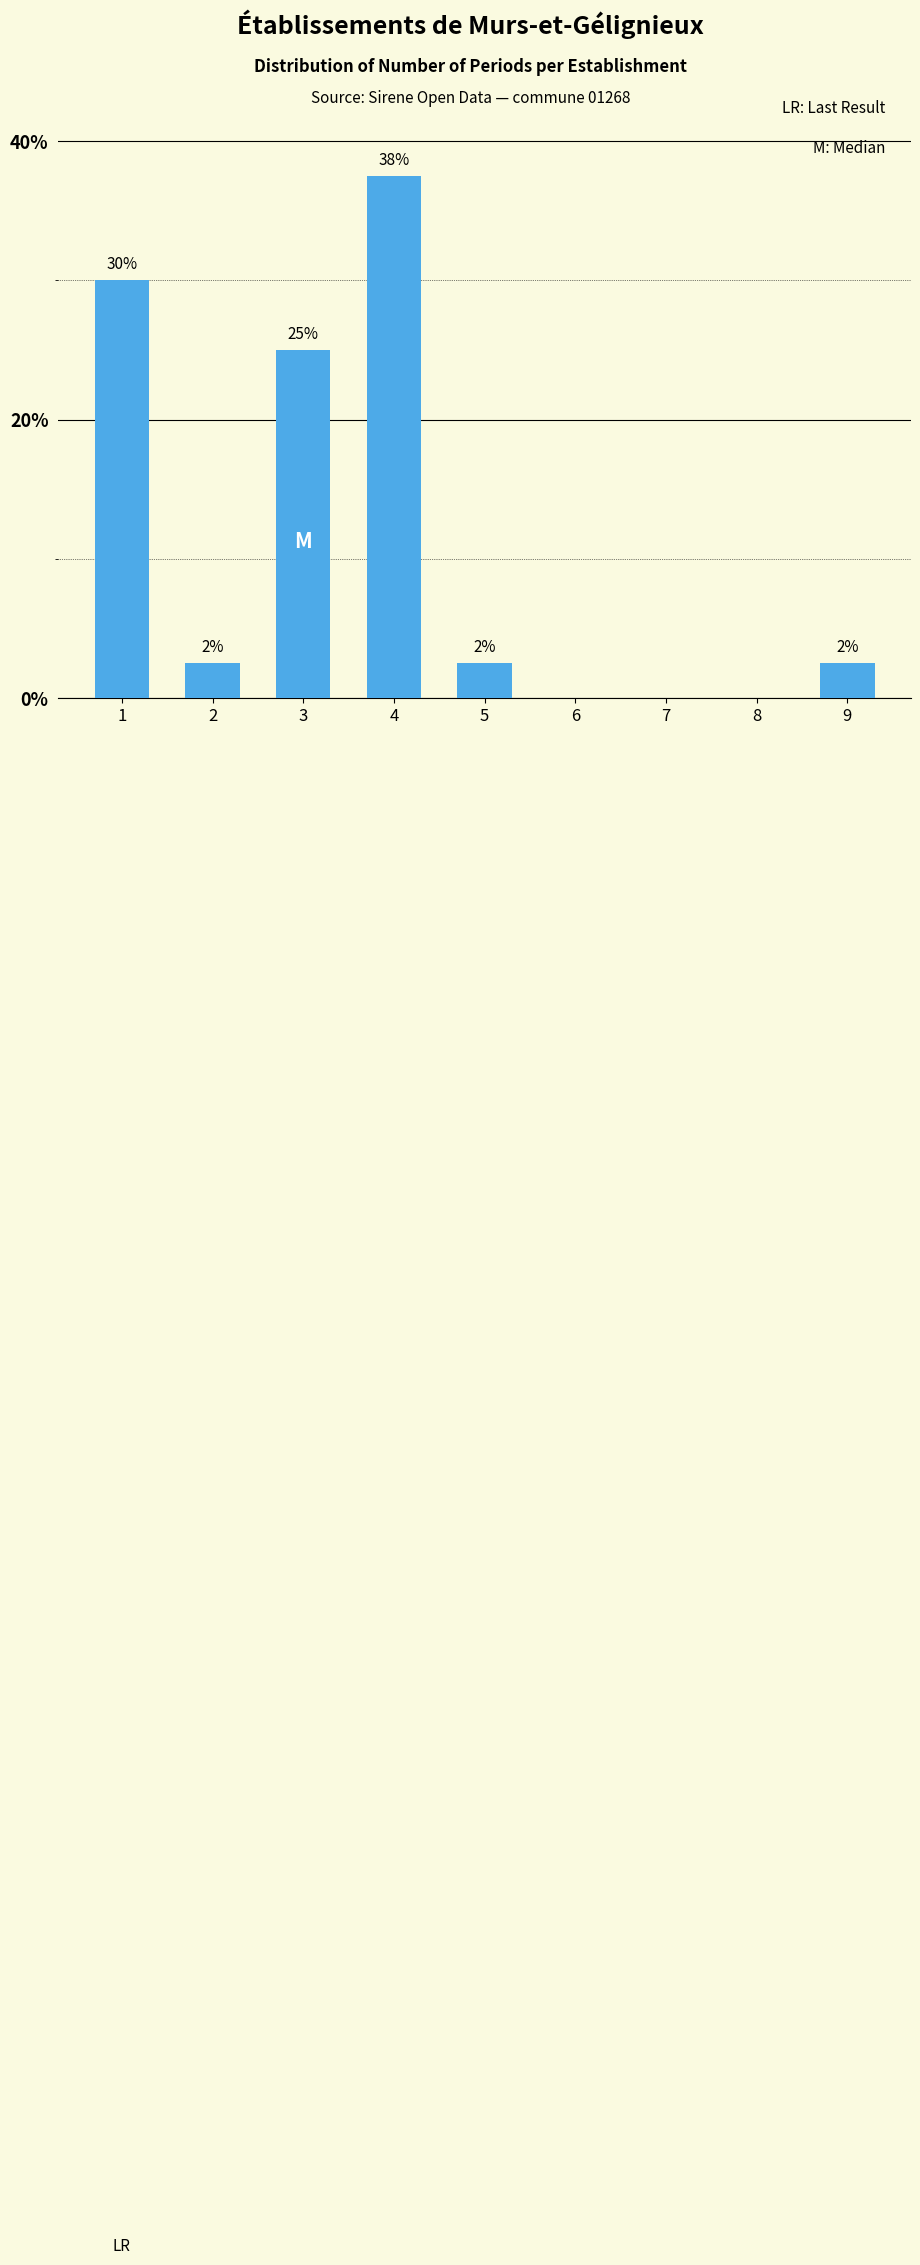

Are the bars horizontal?

No